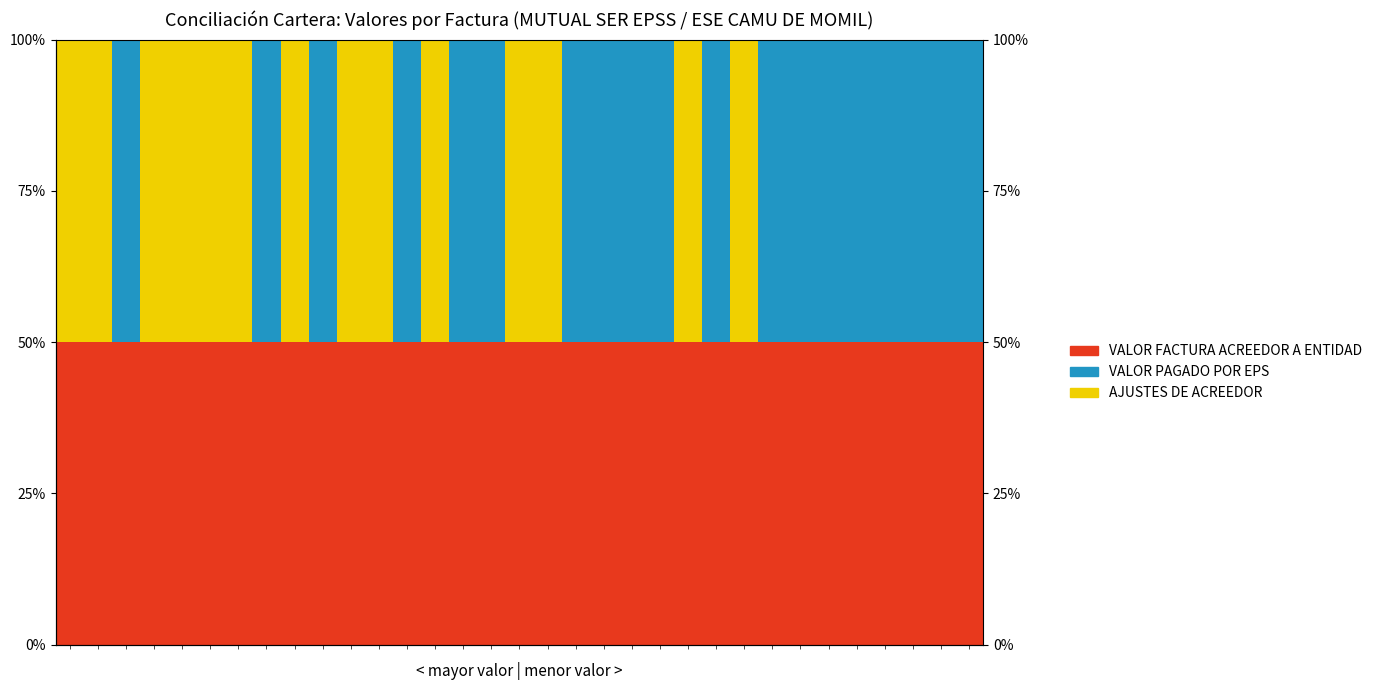

The VALOR PAGADO POR EPS series shows 50 at 31. True or false?

True